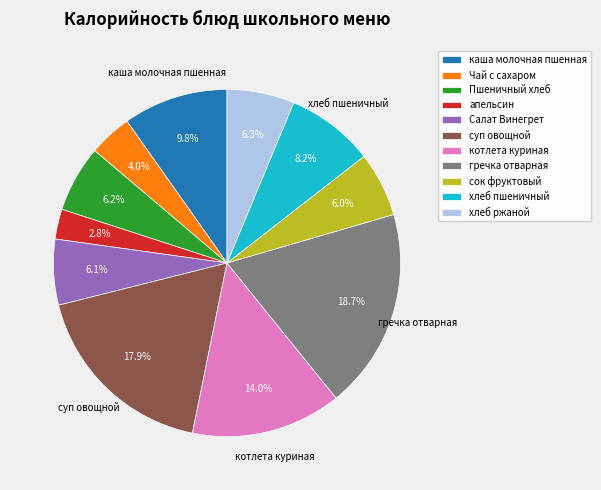

Approximately how many times larger is the value at хлеб пшеничный compared to Пшеничный хлеб?

1.3